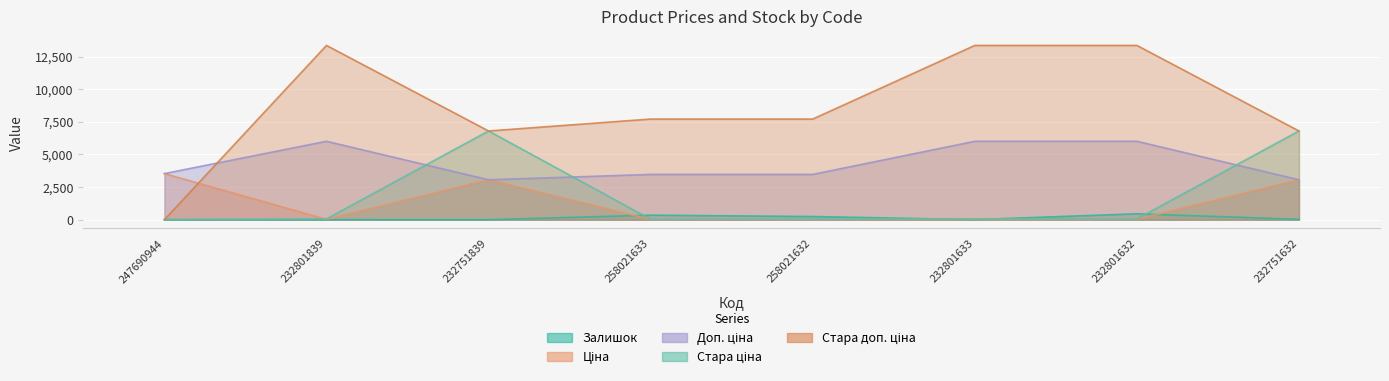

What is the label of the 8th point from the left?

232751632